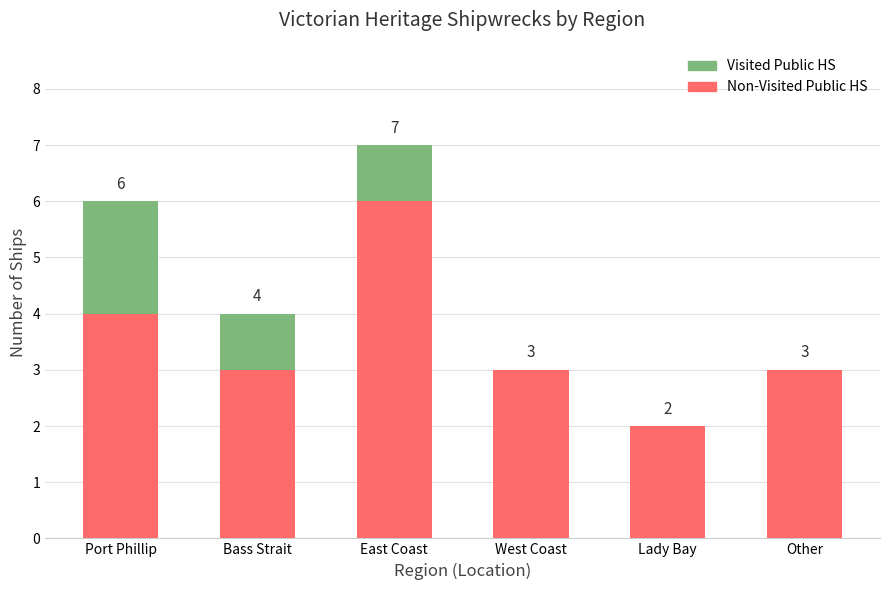

At which category is the sum across all series the highest?

East Coast